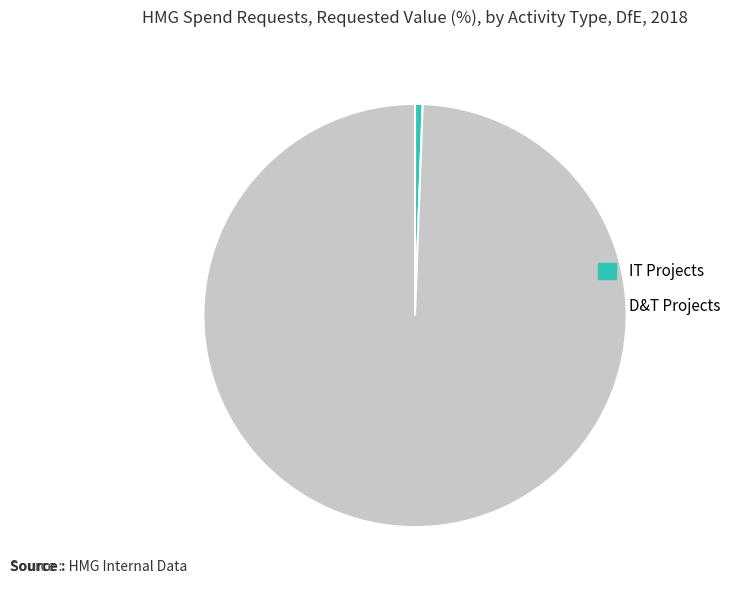

Which slice is the smallest?

IT Projects